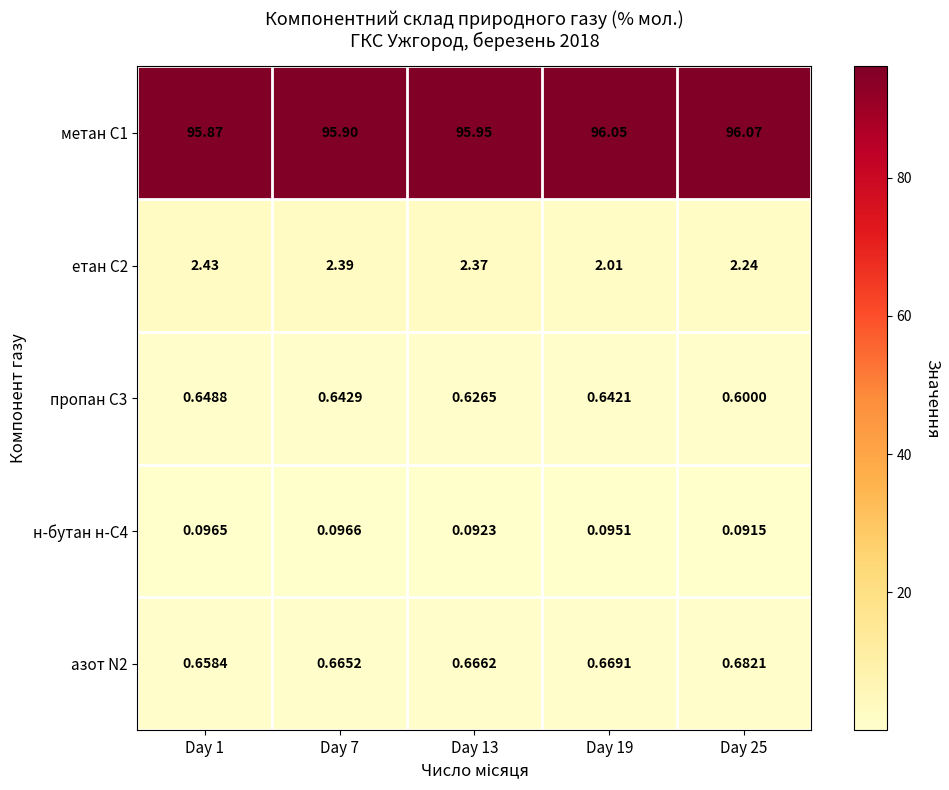

Is the value of н-бутан н-С4 at Day 19 greater than the value of метан С1 at Day 1?

No